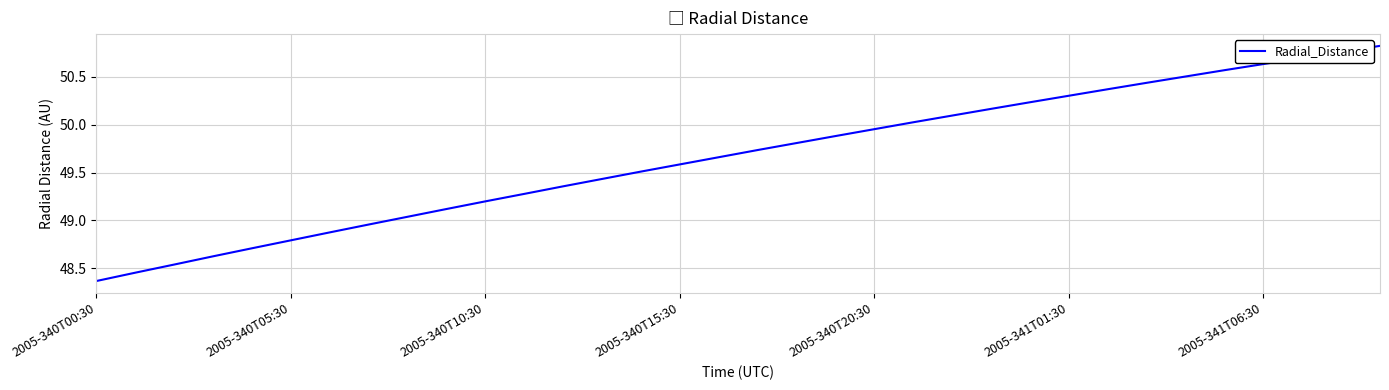

How many lines are shown in the chart?

1